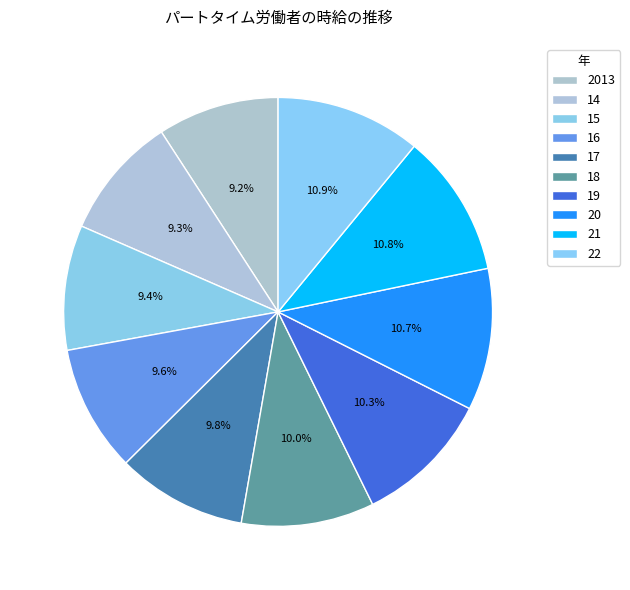

To the nearest percent, what is the average slice percentage?

10%